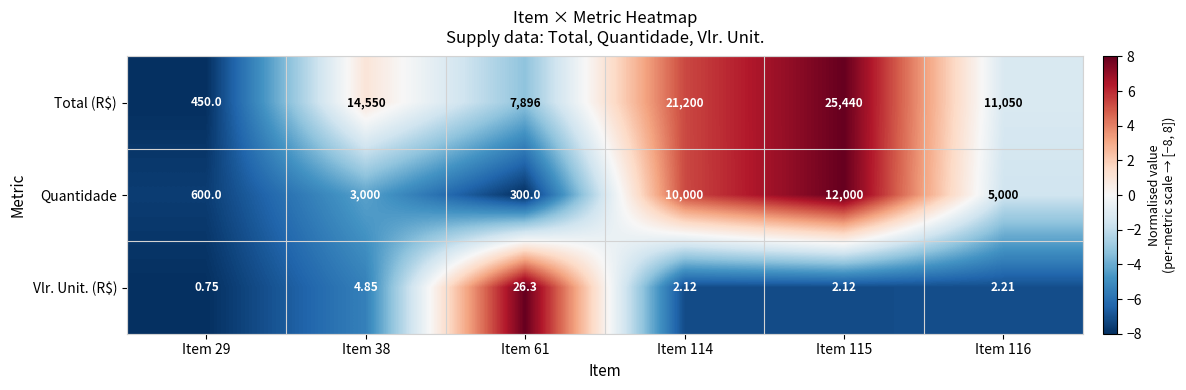

Which series has the largest total across all categories?

Total (R$)